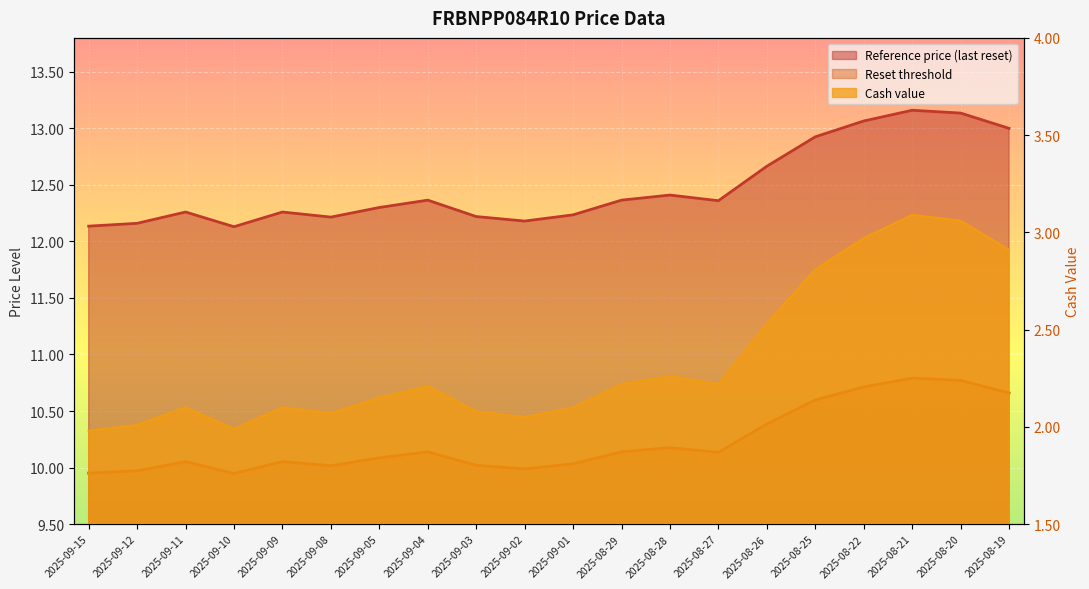

Where is Reference price (last reset) nearest to the value 12?

2025-09-10